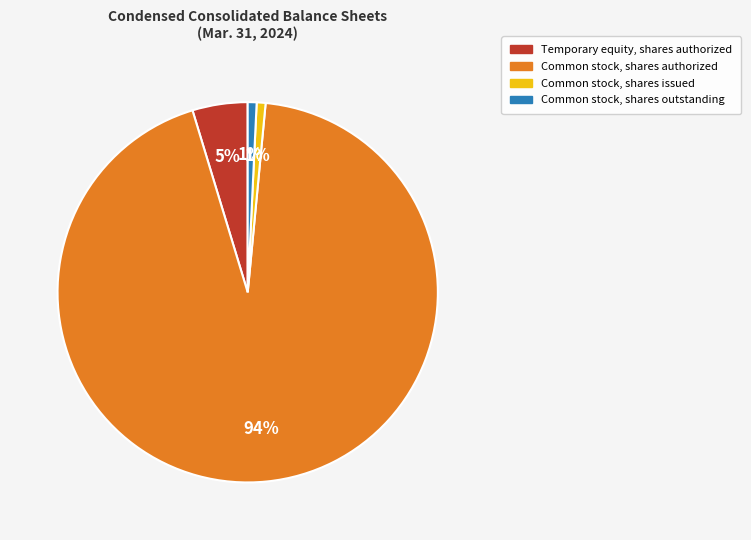

True or false: Common stock, shares authorized accounts for 94% of the total.

True